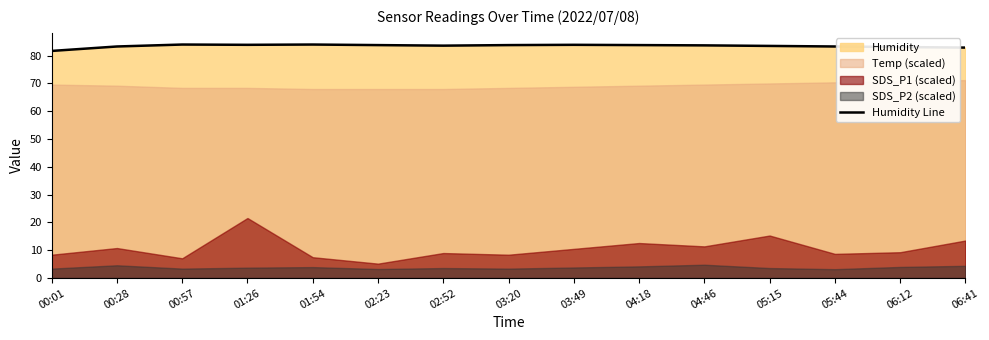

Approximately how many times larger is the value at 05:44 compared to 02:52?

1.0